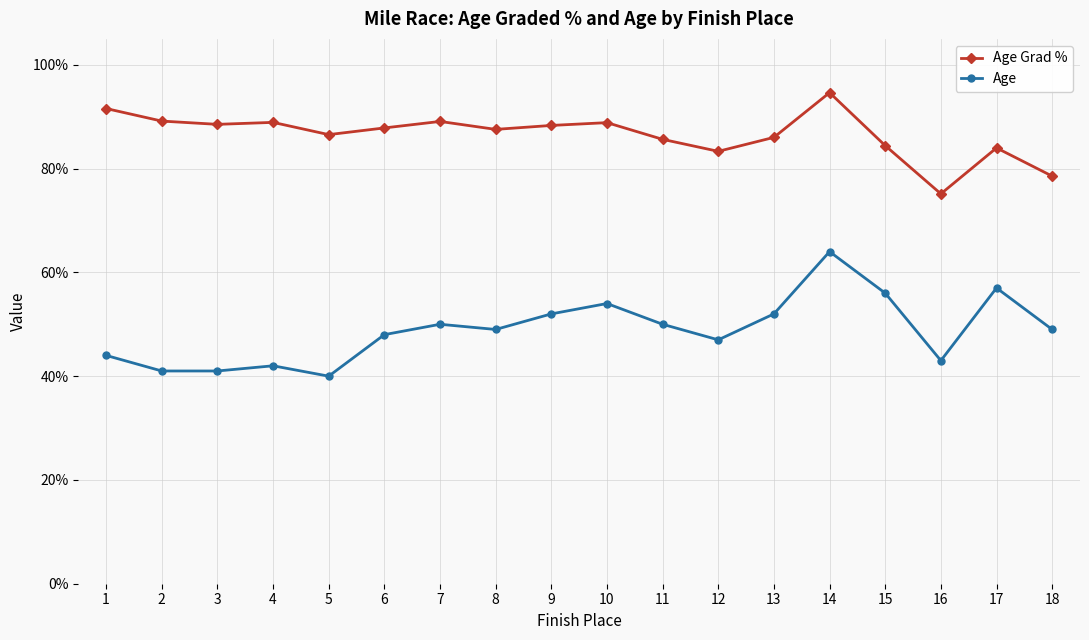

What are all the series names shown in the legend?

Age Grad %, Age